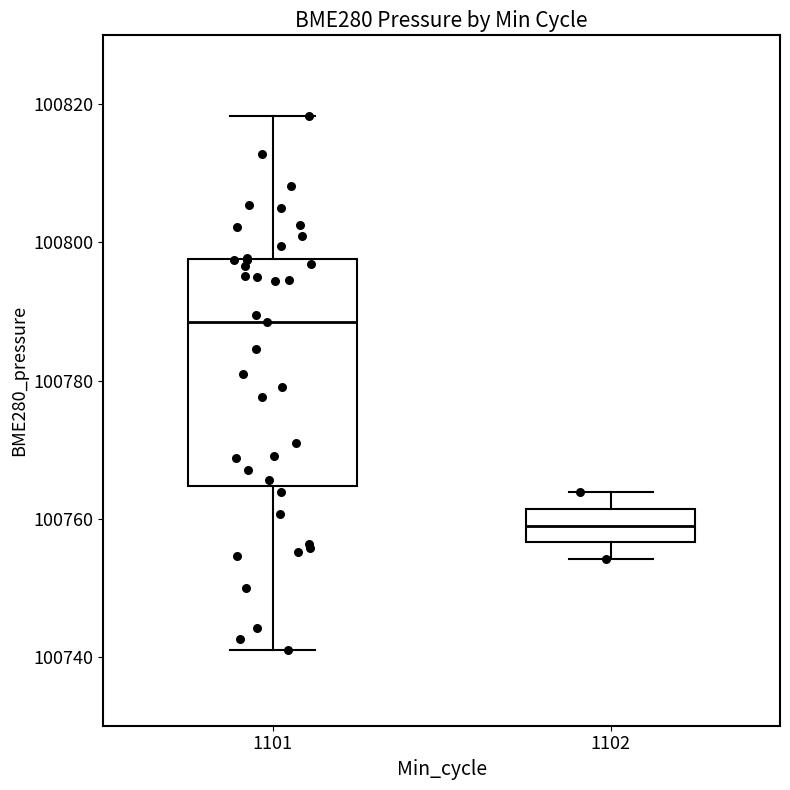

Reading left to right, read every box against the y-axis: the position of its median line, the range the box covers, and the ends of its whiskers. The values are not printed on the chart, so give them approximately, as read against the axis.

1101: median 100788, box 100764 to 100798, whiskers 100740 to 100818
1102: median 100760, box 100756 to 100762, whiskers 100754 to 100764